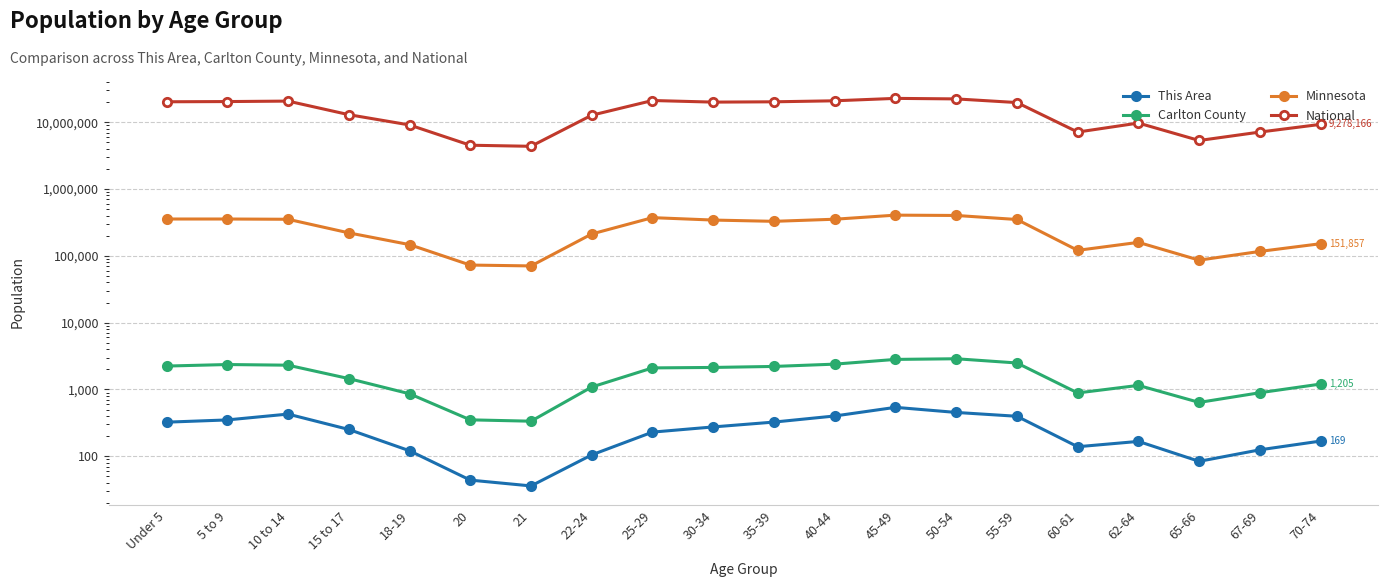

Read the National value at 18-19.

9086089